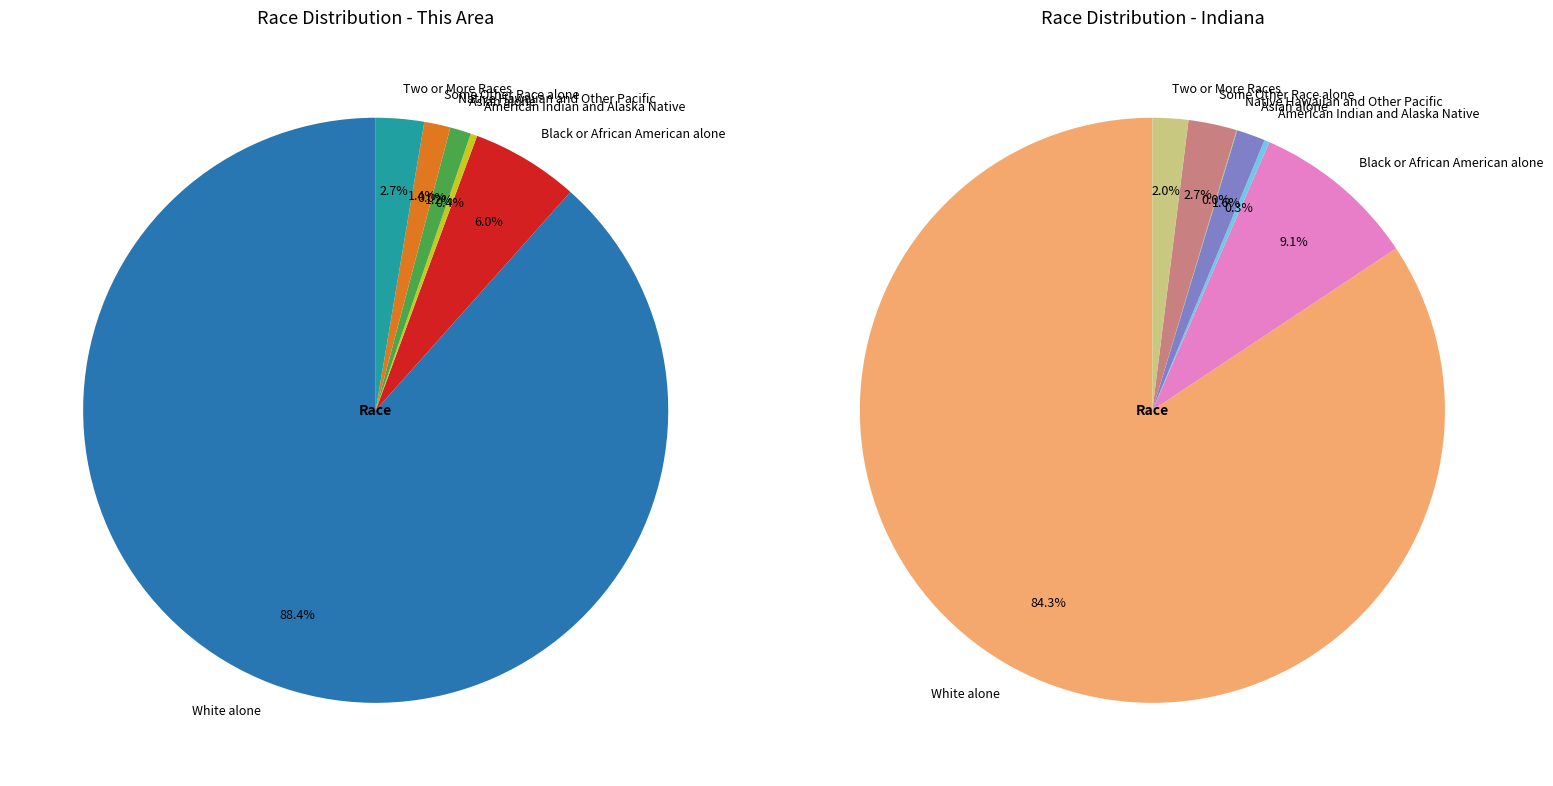

To the nearest percent, what is the combined percentage of Native Hawaiian and Other Pacific and Two or More Races?

2%